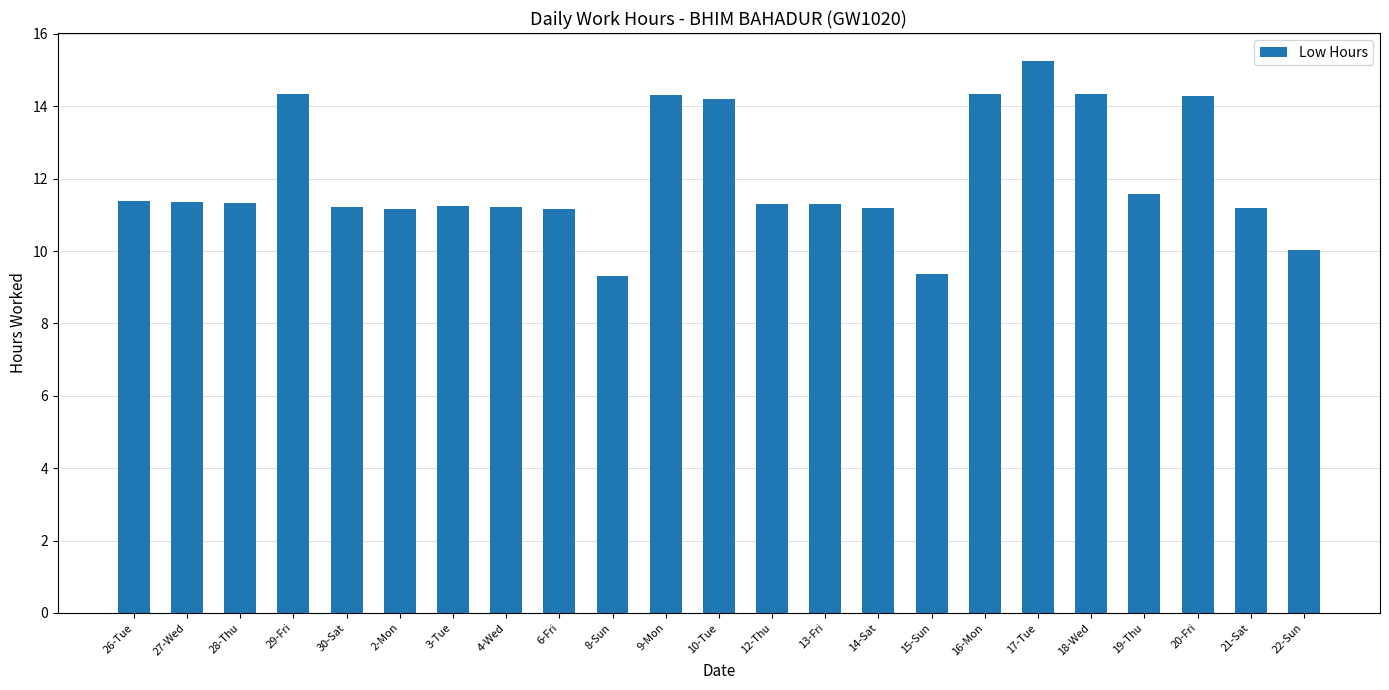

Is it true that the value at 8-Sun is 9.3?

True